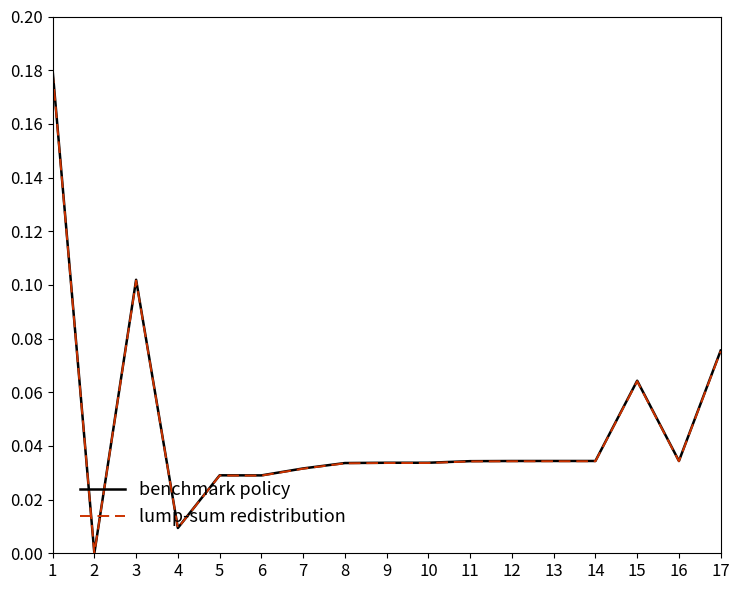

Which series has the largest range (max minus min)?

benchmark policy